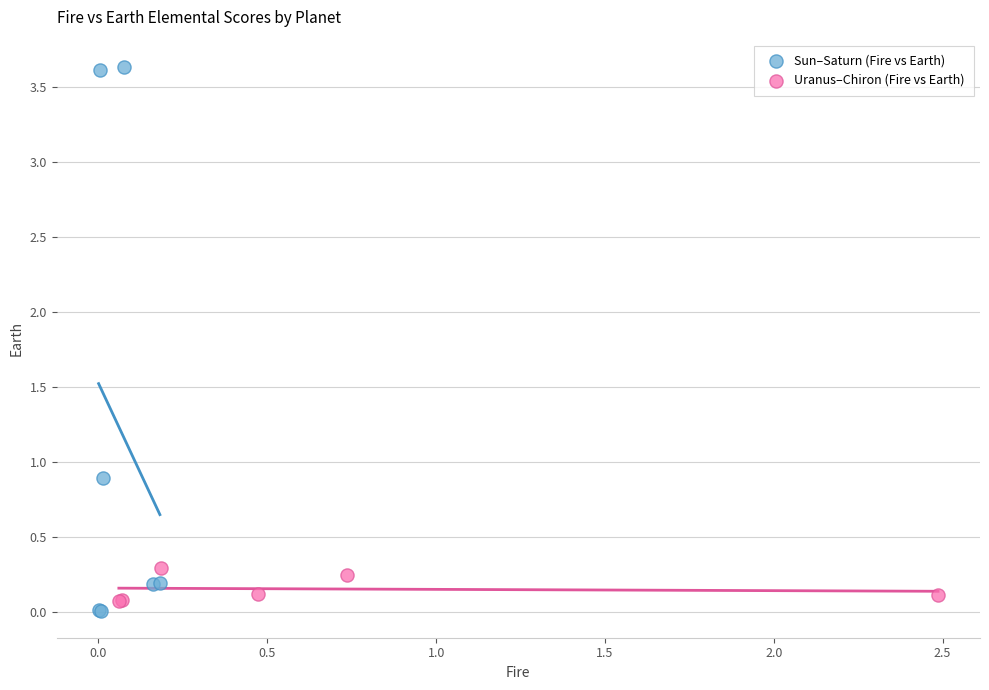

Which series contains the highest Y value?

Sun–Saturn (Fire vs Earth)